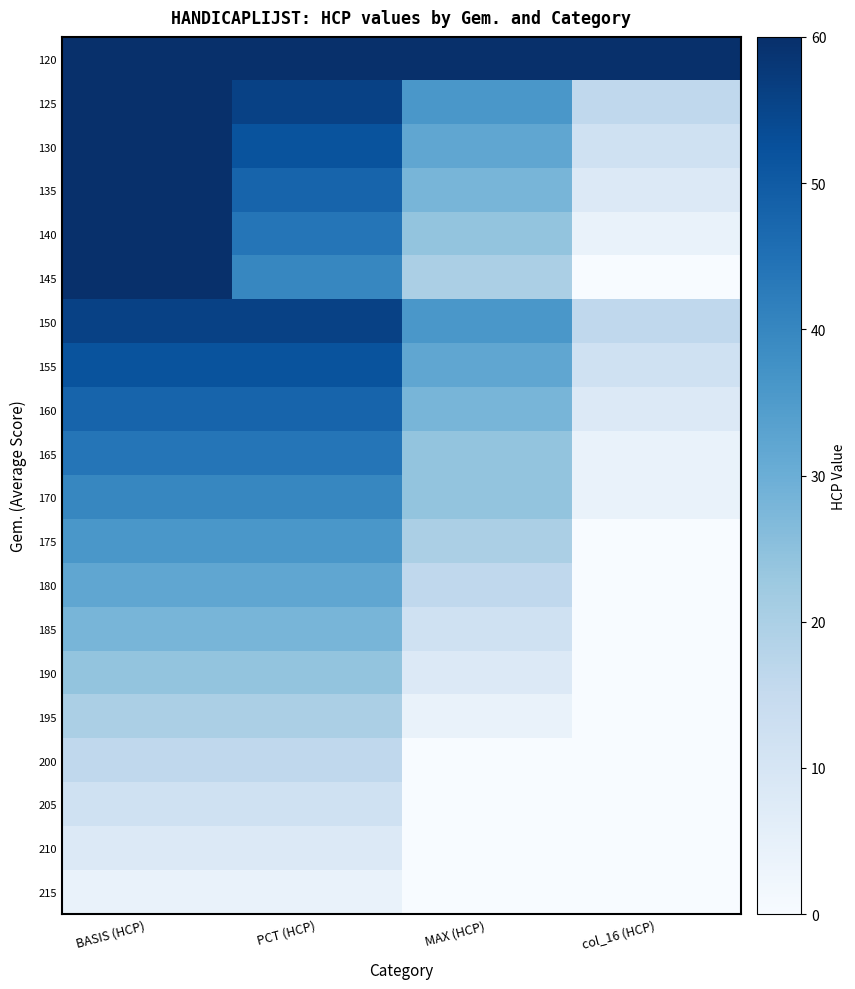

List the series in order of their peak value, highest first.

120, 125, 130, 135, 140, 145, 150, 155, 160, 165, 170, 175, 180, 185, 190, 195, 200, 205, 210, 215